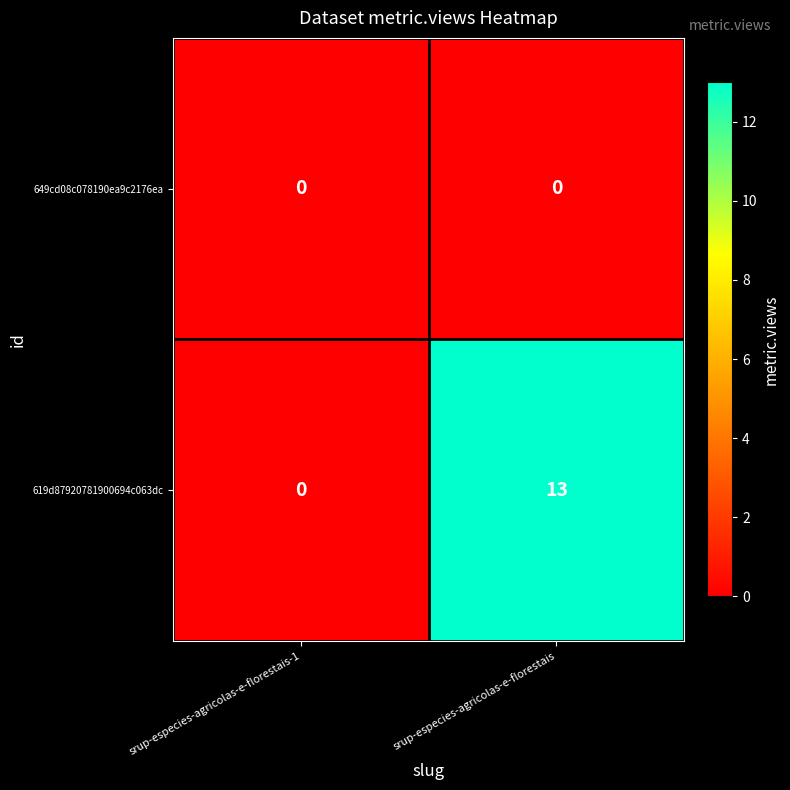

Rank the series at srup-especies-agricolas-e-florestais from highest to lowest value.

619d87920781900694c063dc, 649cd08c078190ea9c2176ea